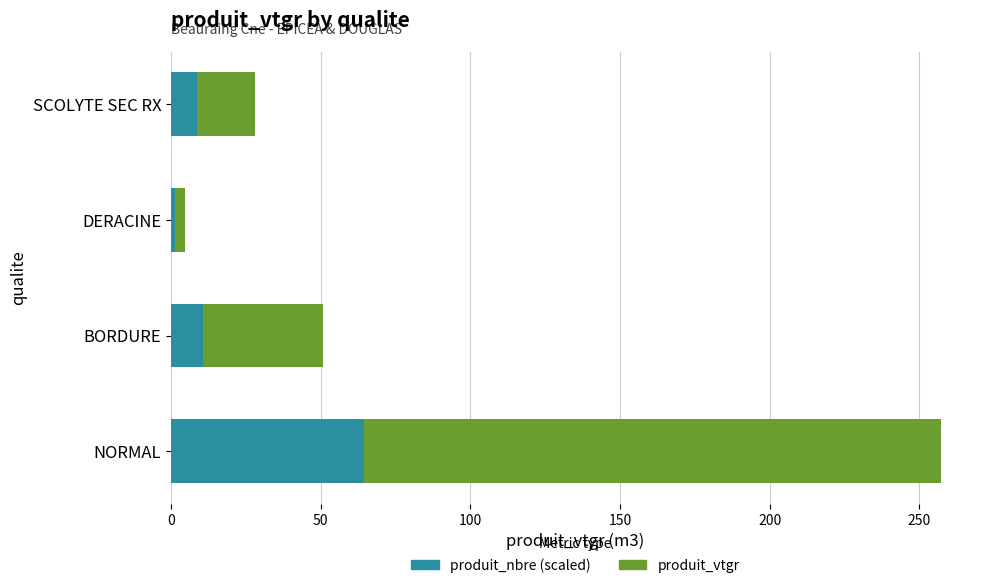

What is the approximate value of produit_nbre (scaled) at SCOLYTE SEC RX?

8.8